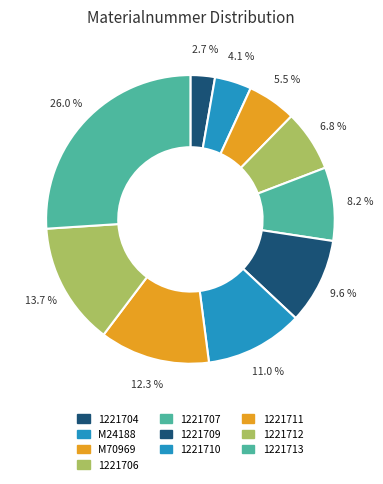

Count the number of slices in the pie.

10